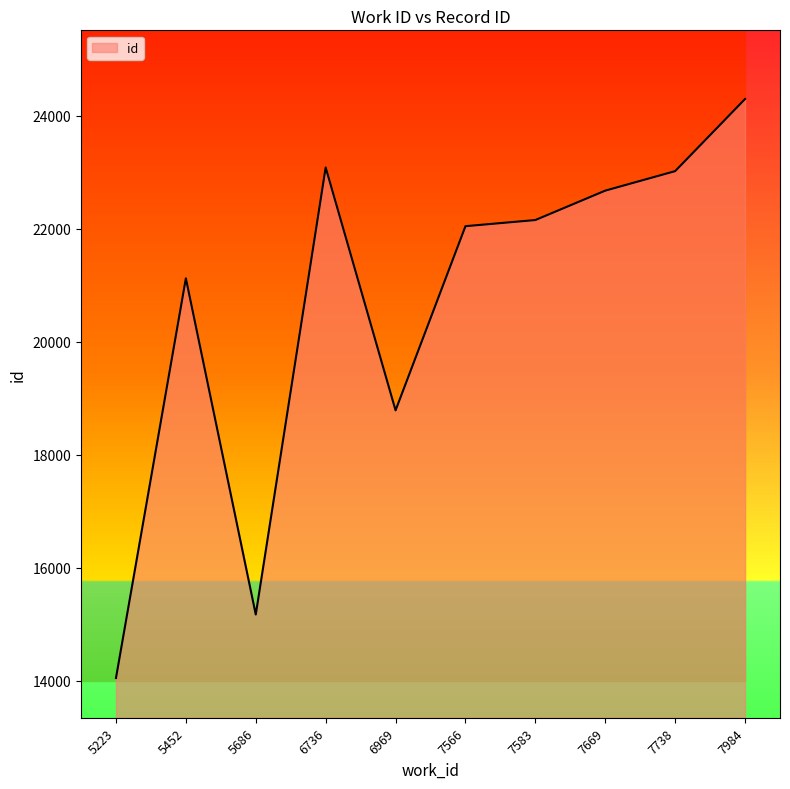

At which label is the value closest to 19173?

6969